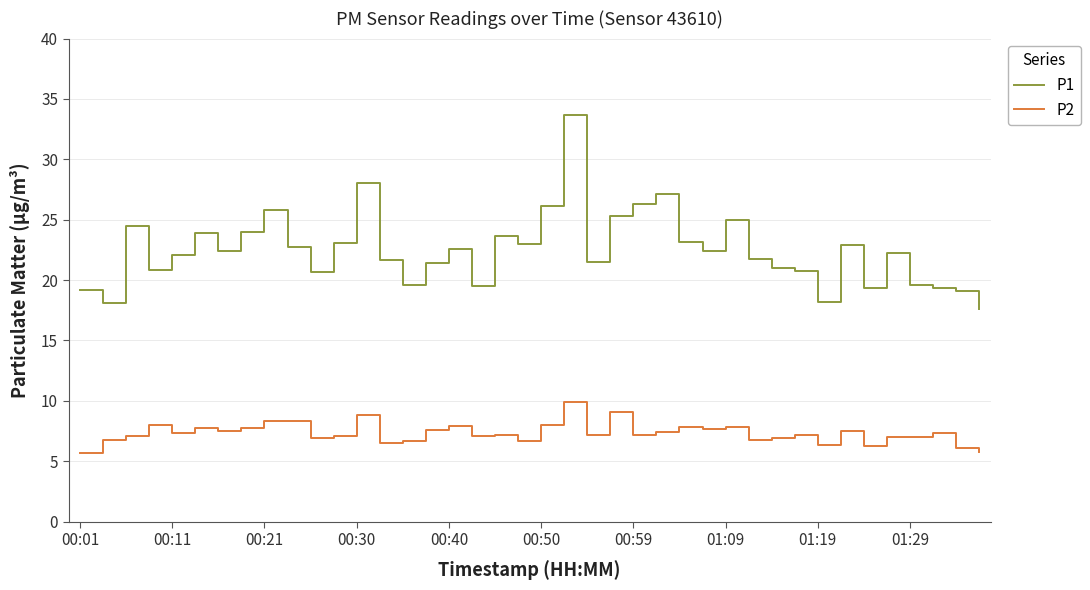

What is the minimum value for P1?

17.6